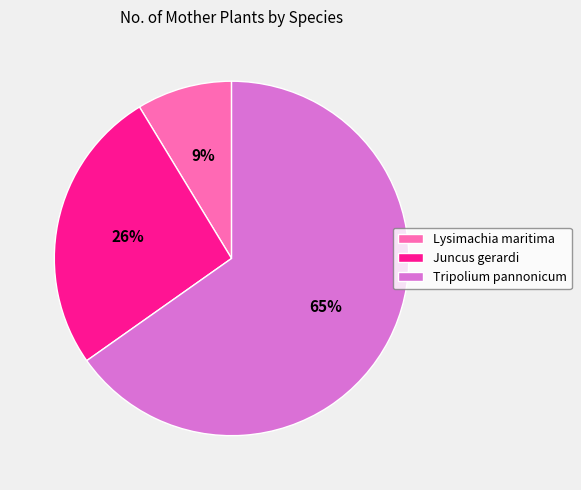

Combined, do Tripolium pannonicum and Juncus gerardi account for over 50%?

Yes